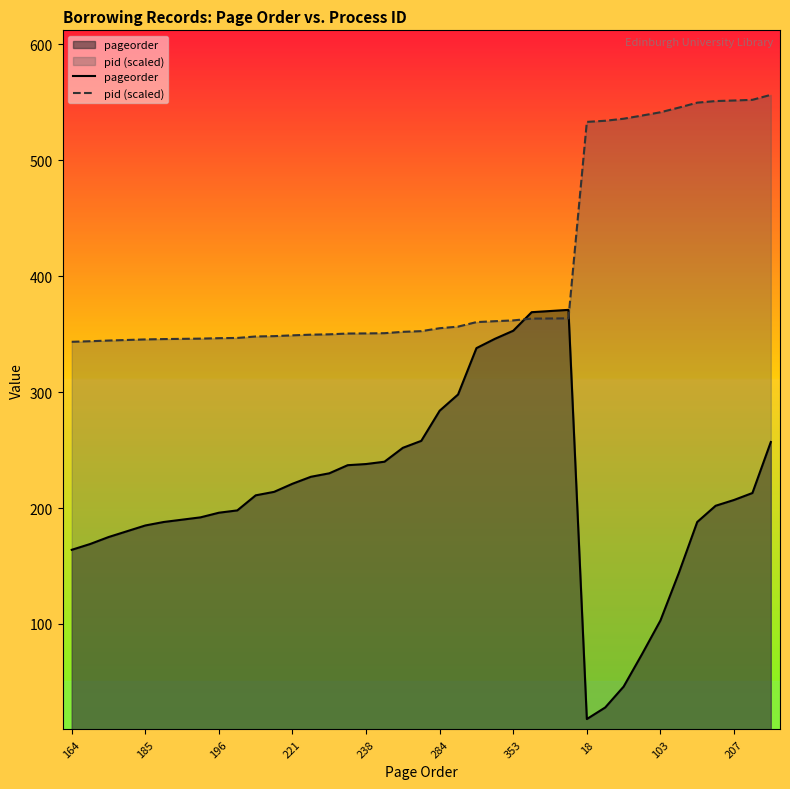

True or false: pageorder has a value of 9.6 at 30.

False